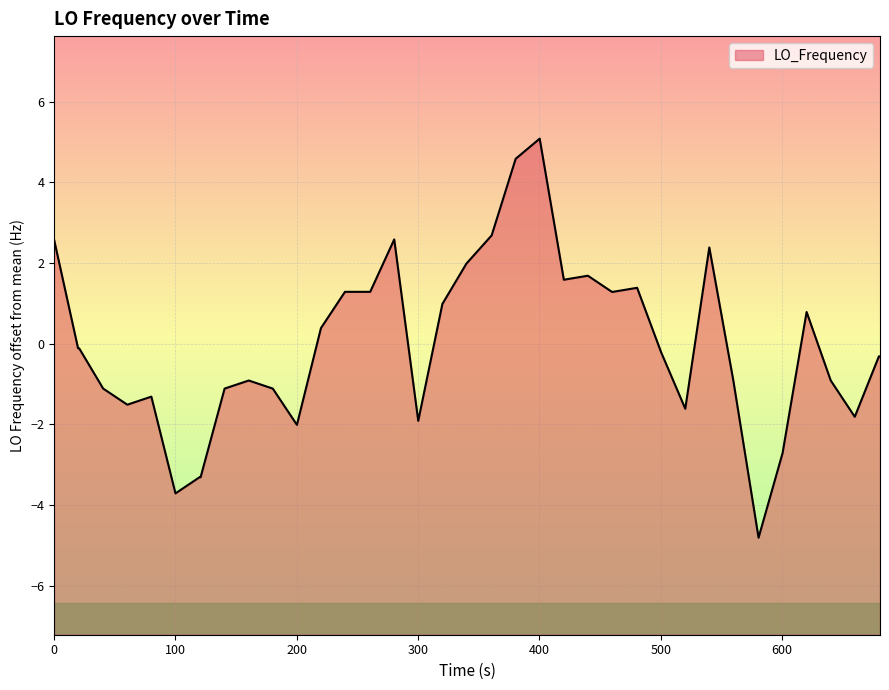

What is the maximum value shown in the chart?

5.1